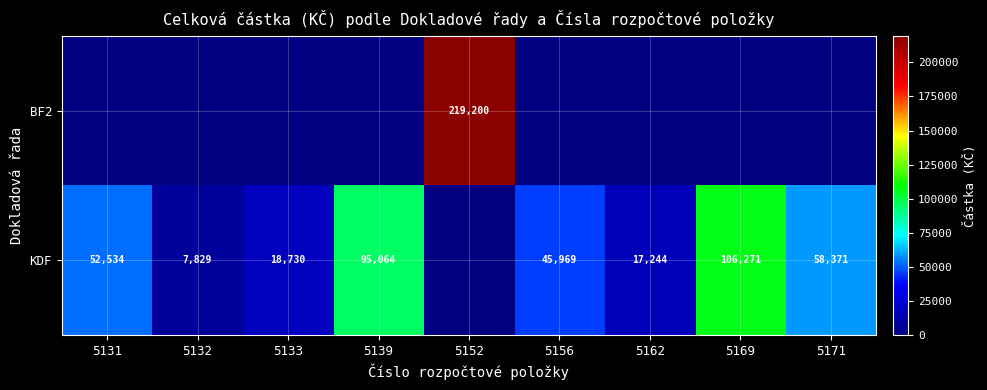

What is the difference between the KDF values at 5156 and 5131?

6565